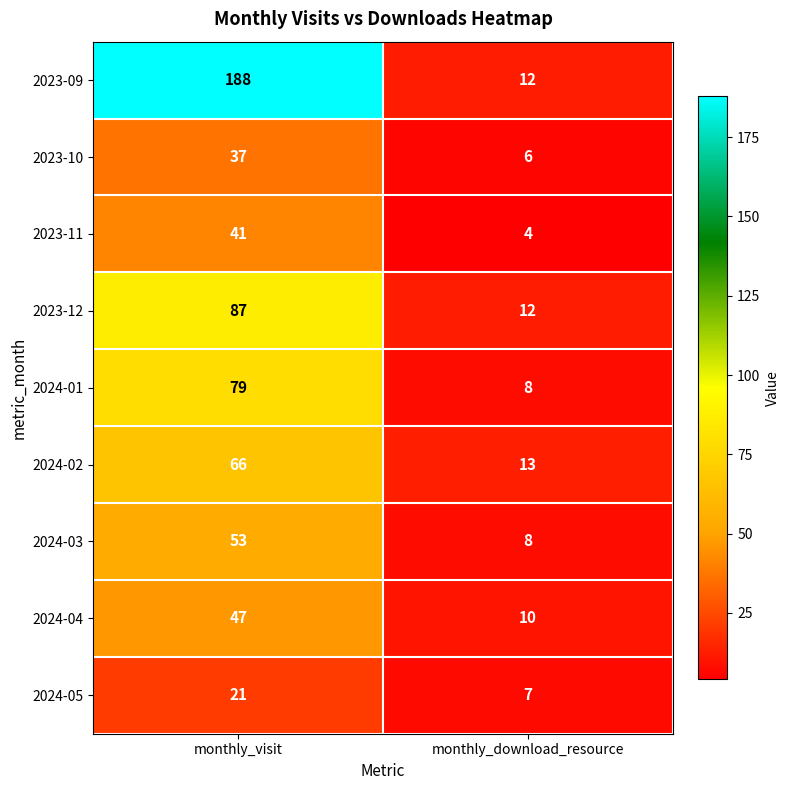

At which category is the sum across all series the highest?

monthly_visit